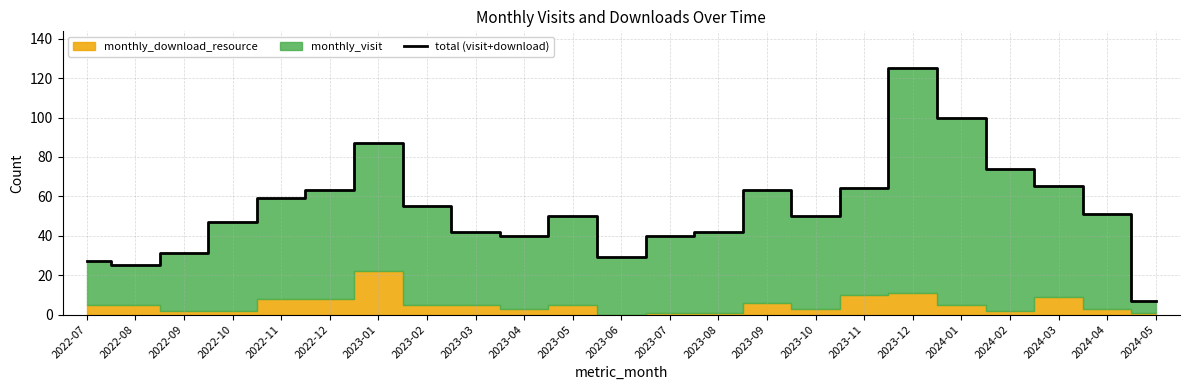

Count the number of categories in the chart.

23